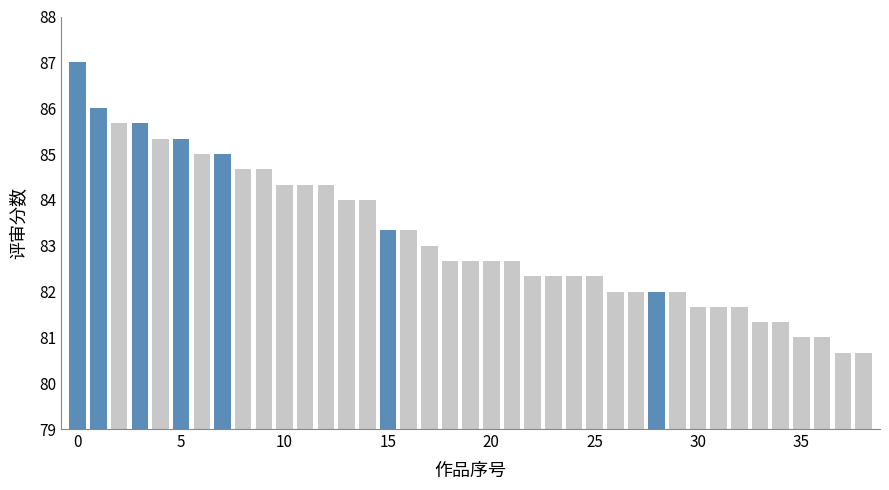

Reading left to right, transcribe all the data shown in this chart.

1=87.0	2=86.0	3=85.7	4=85.7	5=85.3	6=85.3	7=85.0	8=85.0	9=84.7	10=84.7	11=84.3	12=84.3	13=84.3	14=84.0	15=84.0	16=83.3	17=83.3	18=83.0	19=82.7	20=82.7	21=82.7	22=82.7	23=82.3	24=82.3	25=82.3	26=82.3	27=82.0	28=82.0	29=82.0	30=82.0	31=81.7	32=81.7	33=81.7	34=81.3	35=81.3	36=81.0	37=81.0	38=80.7	39=80.7